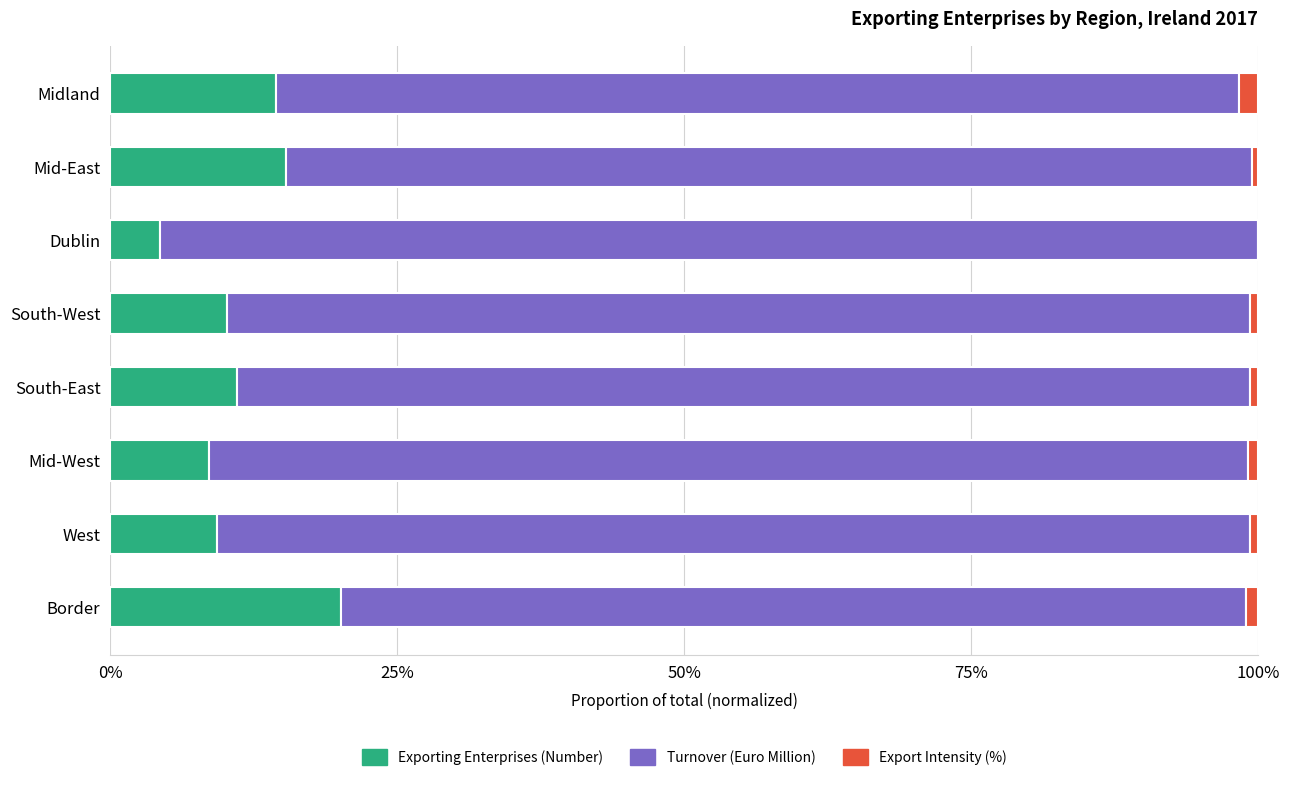

What is the highest value of the Exporting Enterprises (Number) series?

20.1